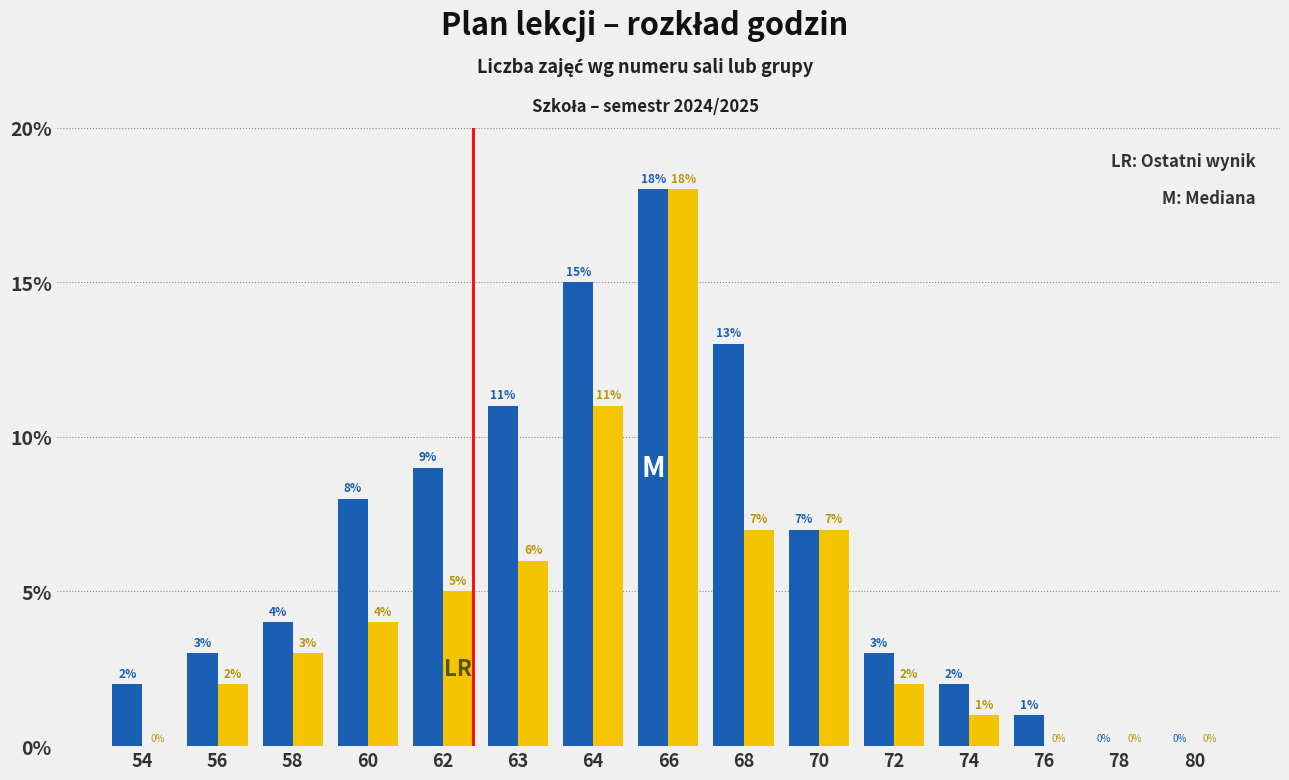

At which category is the sum across all series the highest?

66